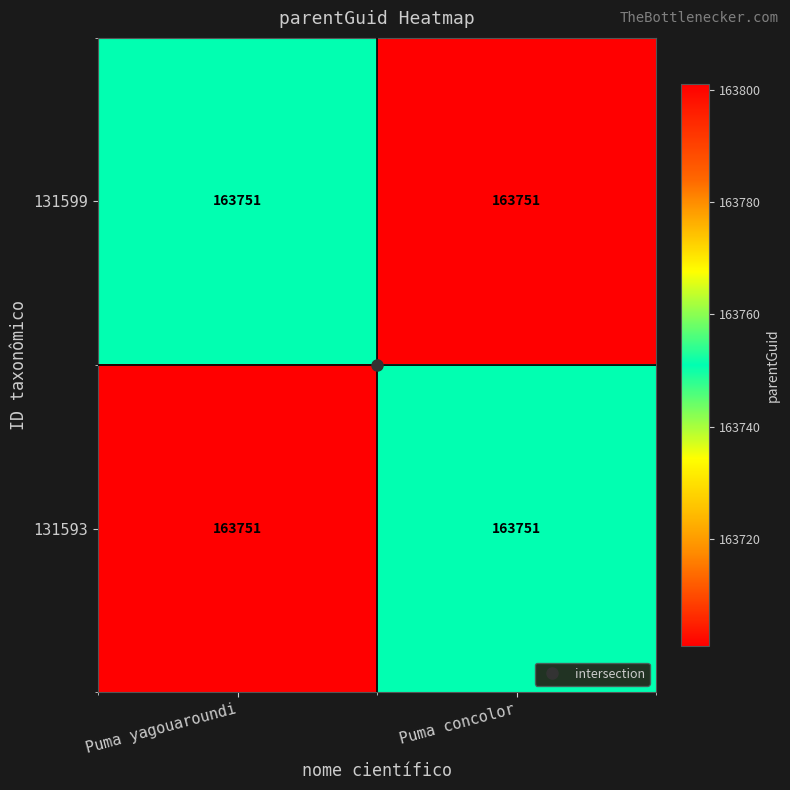

Rank the categories by 131599 value from lowest to highest.

Puma yagouaroundi, Puma concolor